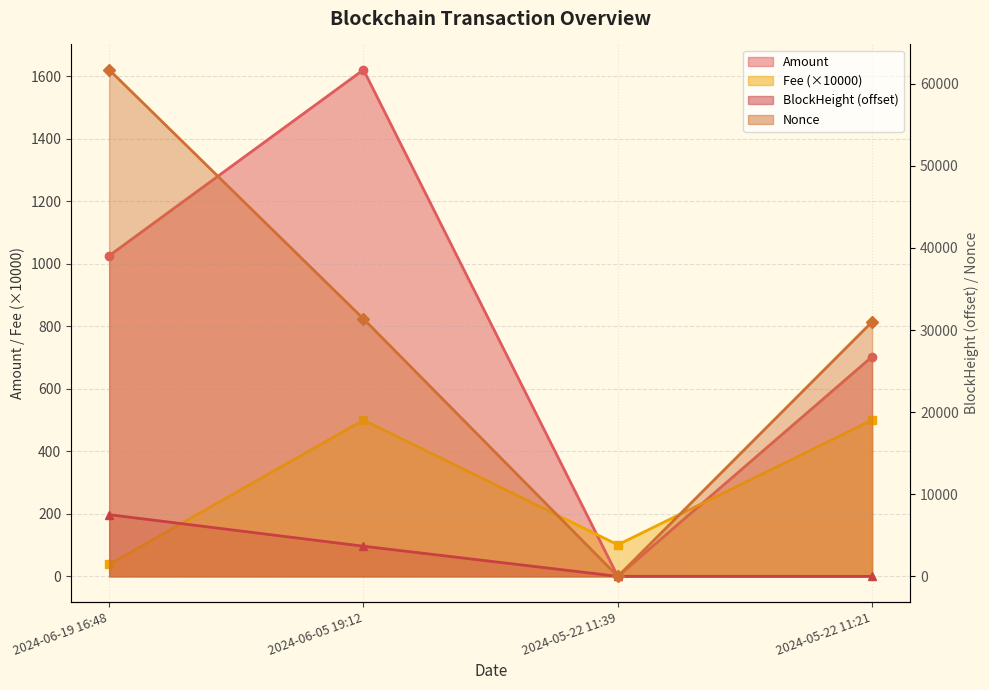

True or false: Fee has more than 0 points higher than both neighbors.

True